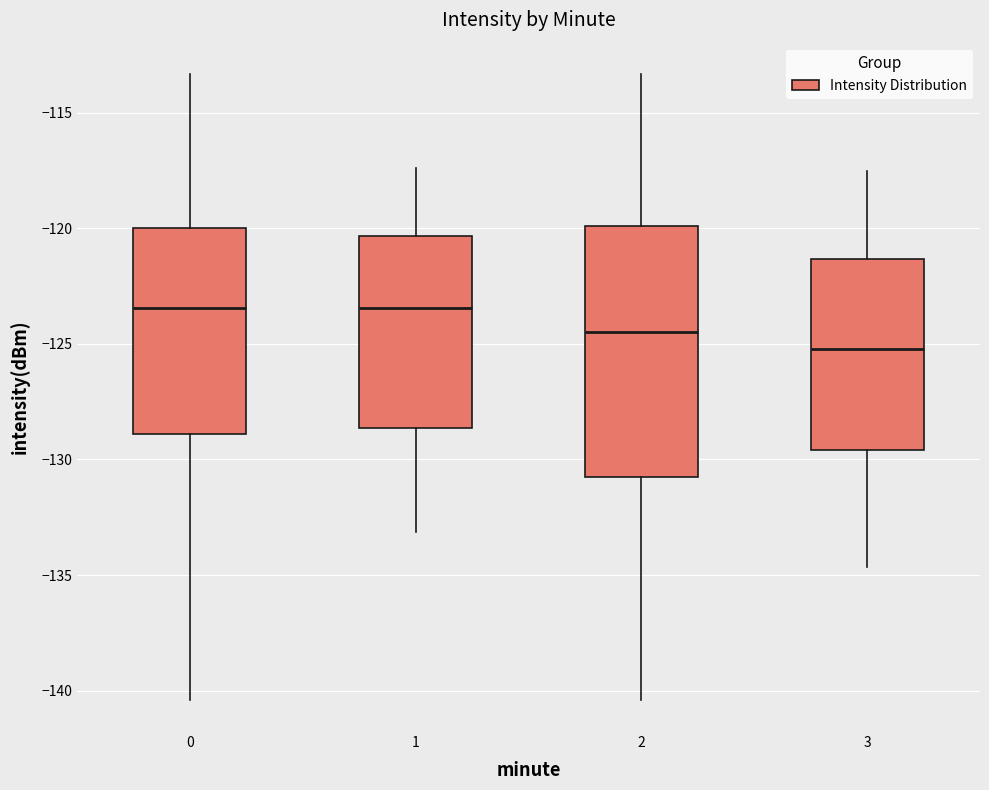

Reading left to right, transcribe this box plot: for each box, give where its median line is, the range the box spans, and where its two whiskers end, as read against the y-axis. The values are not printed on the chart, so give them approximately, as read against the axis.

0: median -123.5, box -129.0 to -120.0, whiskers -140.5 to -113.5
1: median -123.5, box -128.5 to -120.5, whiskers -133.0 to -117.5
2: median -124.5, box -131.0 to -120.0, whiskers -140.5 to -113.5
3: median -125.0, box -129.5 to -121.5, whiskers -134.5 to -117.5